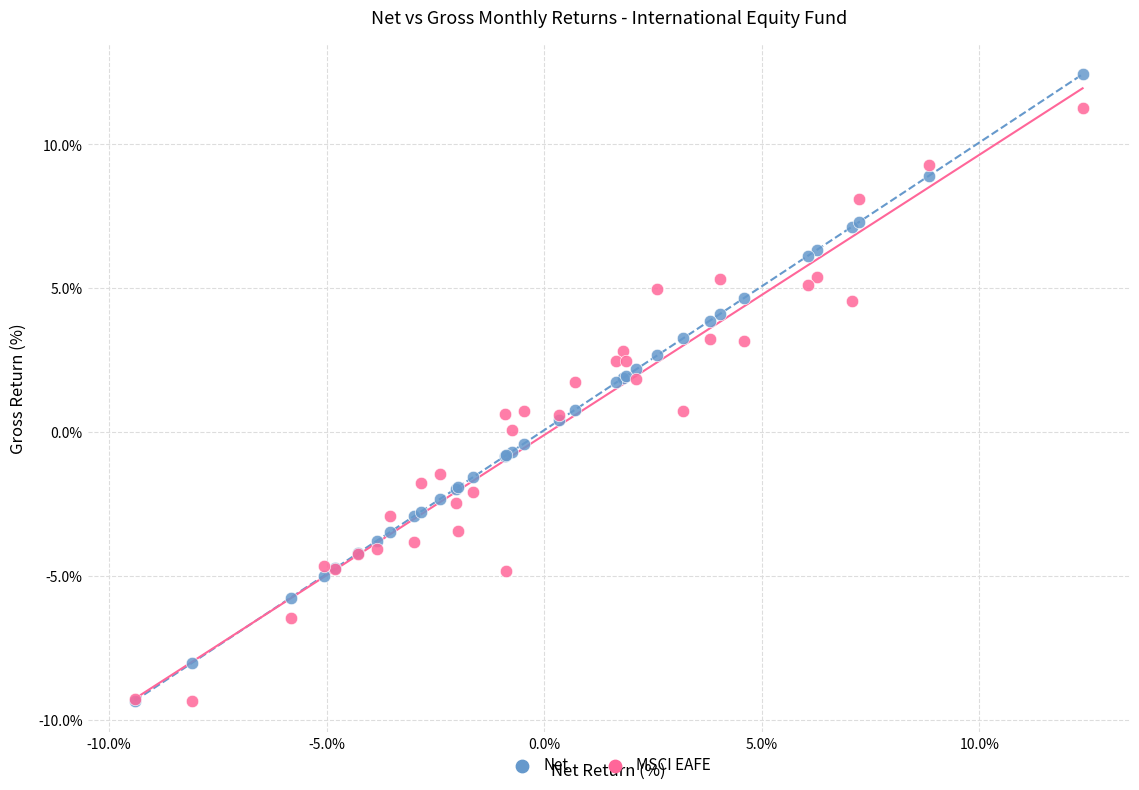

What are all the series names shown in the legend?

Net, MSCI EAFE